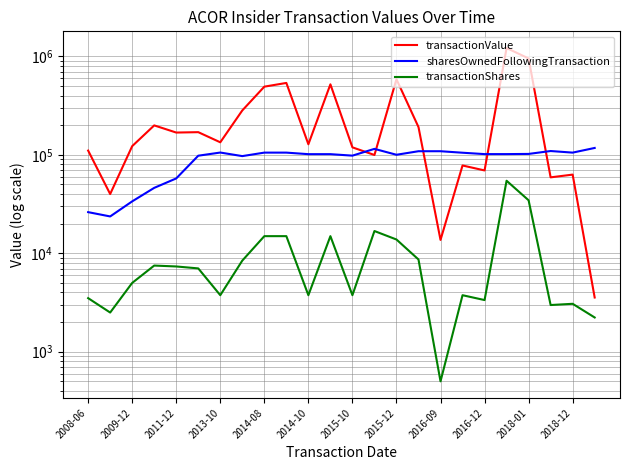

At which category is the sum across all series the highest?

19